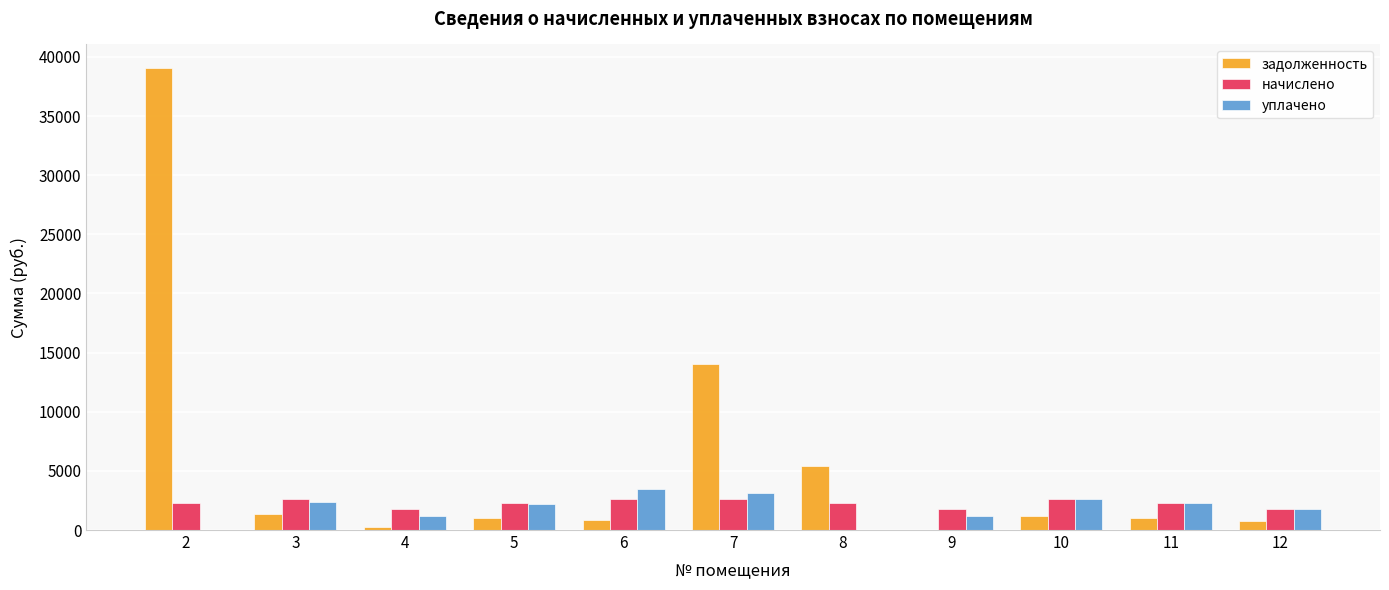

The value of уплачено at 7 is 3100.6. True or false?

True